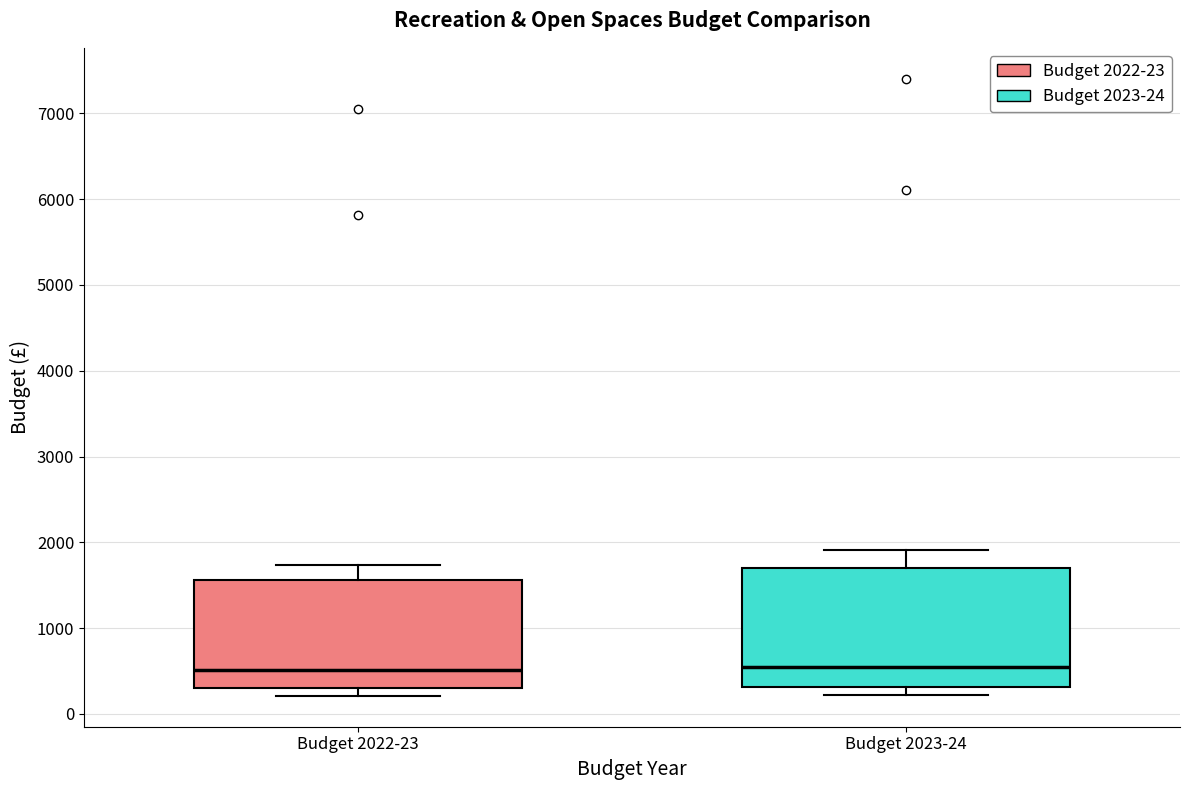

Which box is the tallest, from its lower edge to its upper edge?

Budget 2023-24